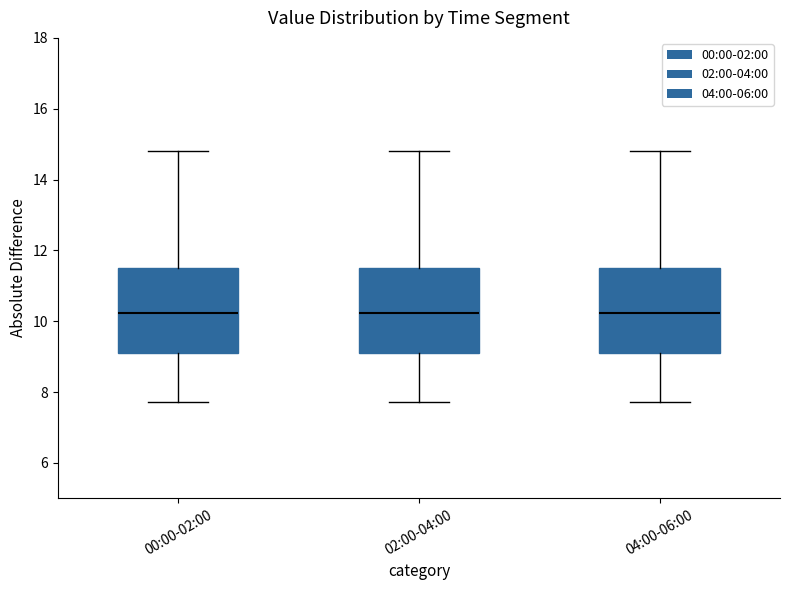

Reading left to right, read every box against the y-axis: the position of its median line, the range the box covers, and the ends of its whiskers. The values are not printed on the chart, so give them approximately, as read against the axis.

00:00-02:00: median 10.2, box 9.2 to 11.6, whiskers 7.8 to 14.8
02:00-04:00: median 10.2, box 9.2 to 11.6, whiskers 7.8 to 14.8
04:00-06:00: median 10.2, box 9.2 to 11.6, whiskers 7.8 to 14.8